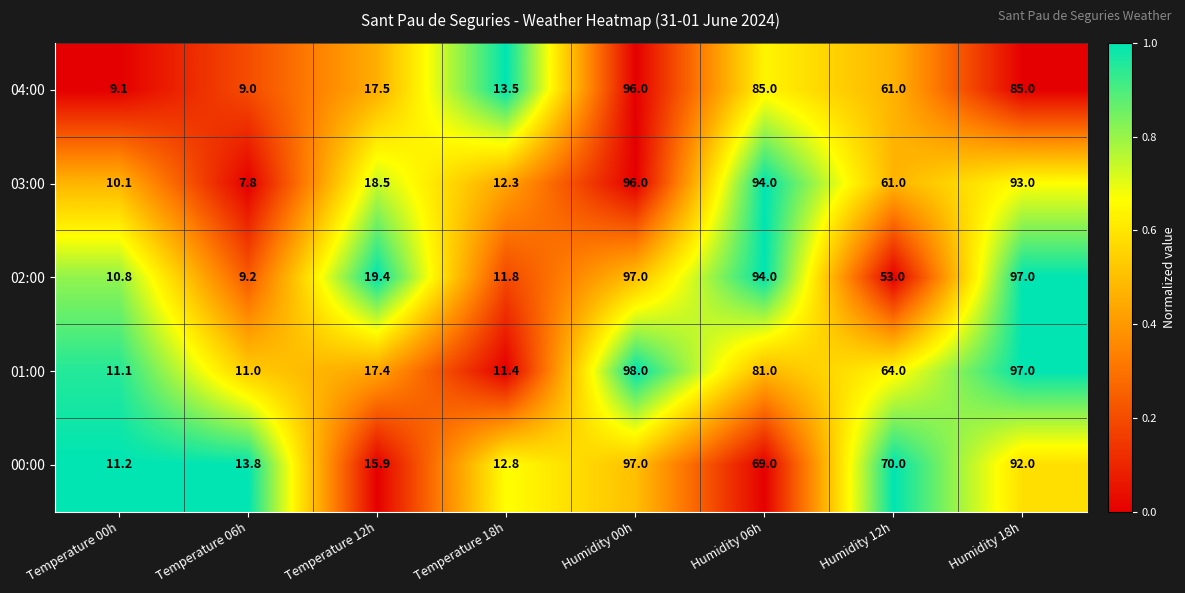

The value of 03:00 at Temperature 06h is 7.8. True or false?

True